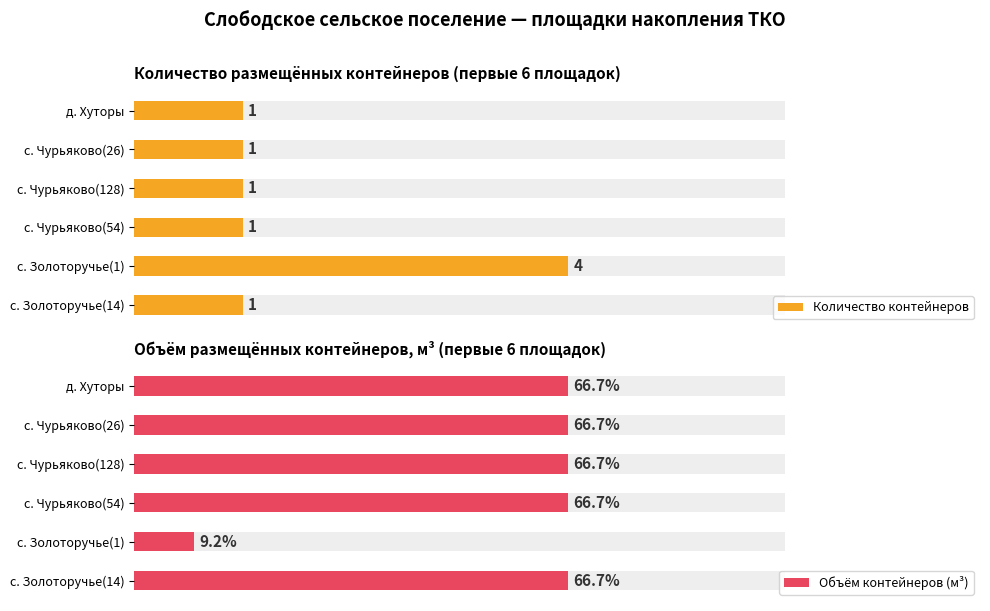

Is it true that Объём контейнеров (м³) equals 13.4 at с. Чурьяково(54)?

False